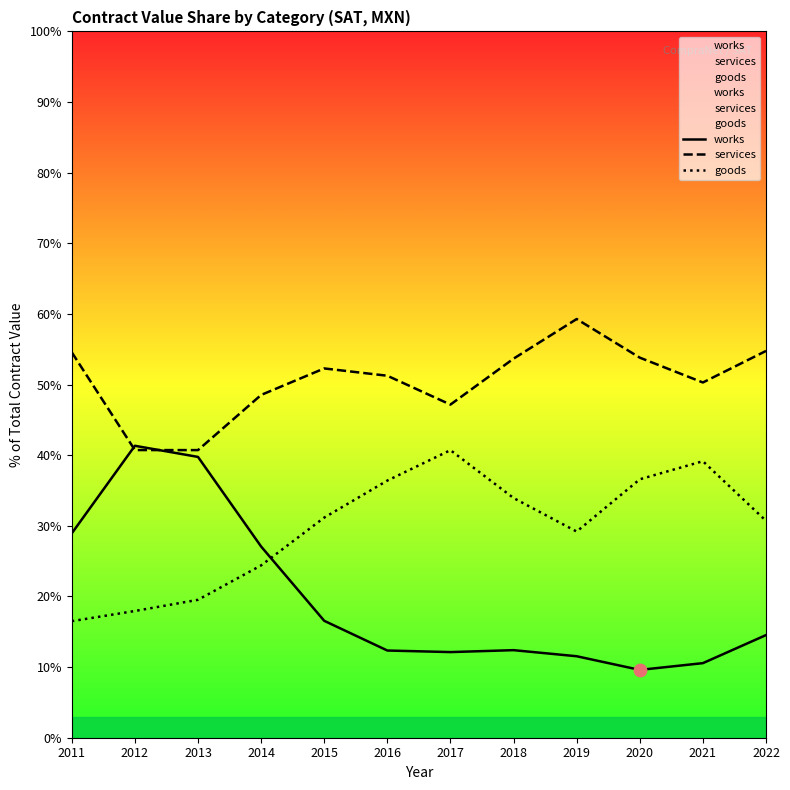

At how many categories does at least one series exceed 37?

12